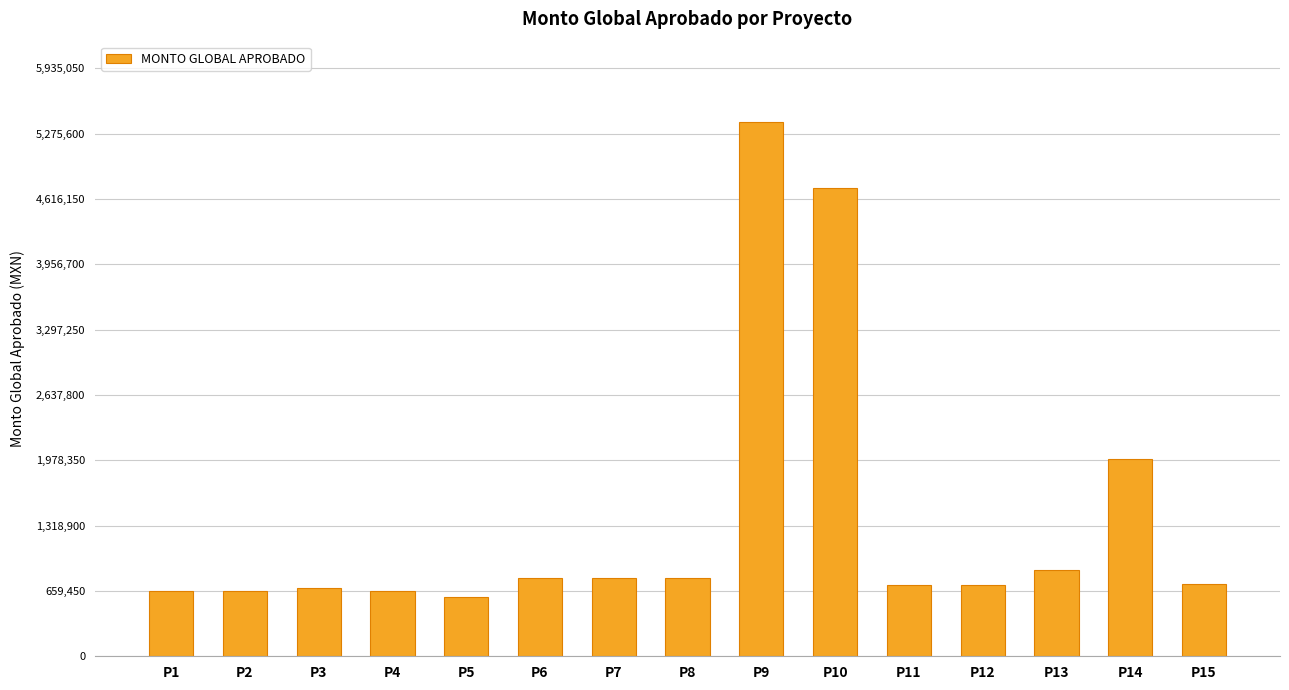

At which label is the value closest to 2995592?

P14